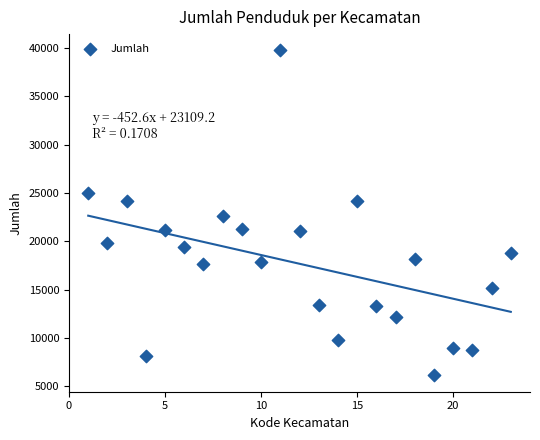

What is the range of Y values (max minus min)?

33666